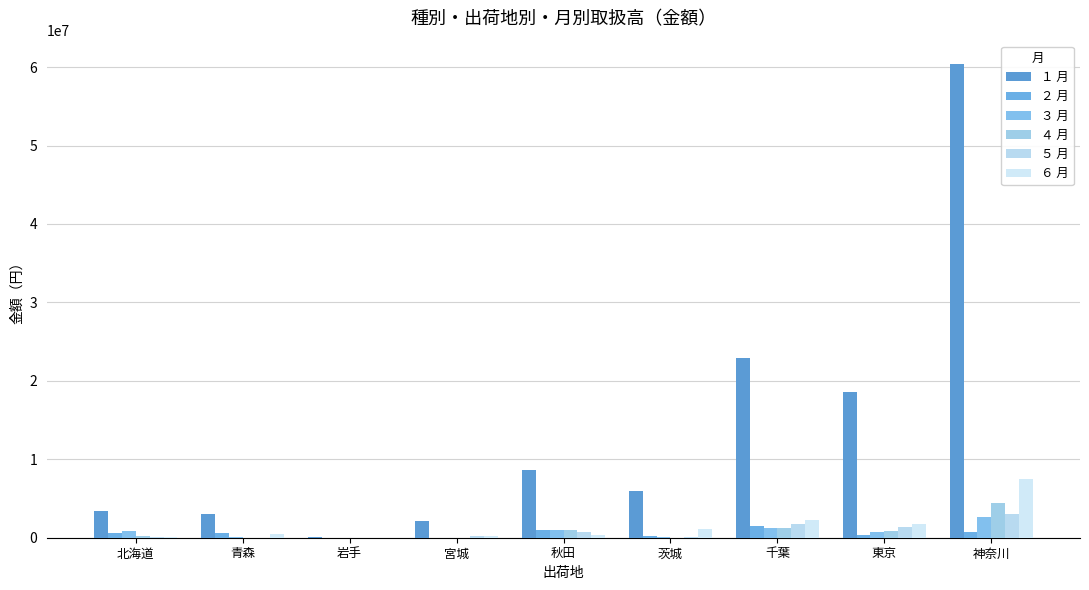

At which label is １ 月 closest to 30223287?

千葉